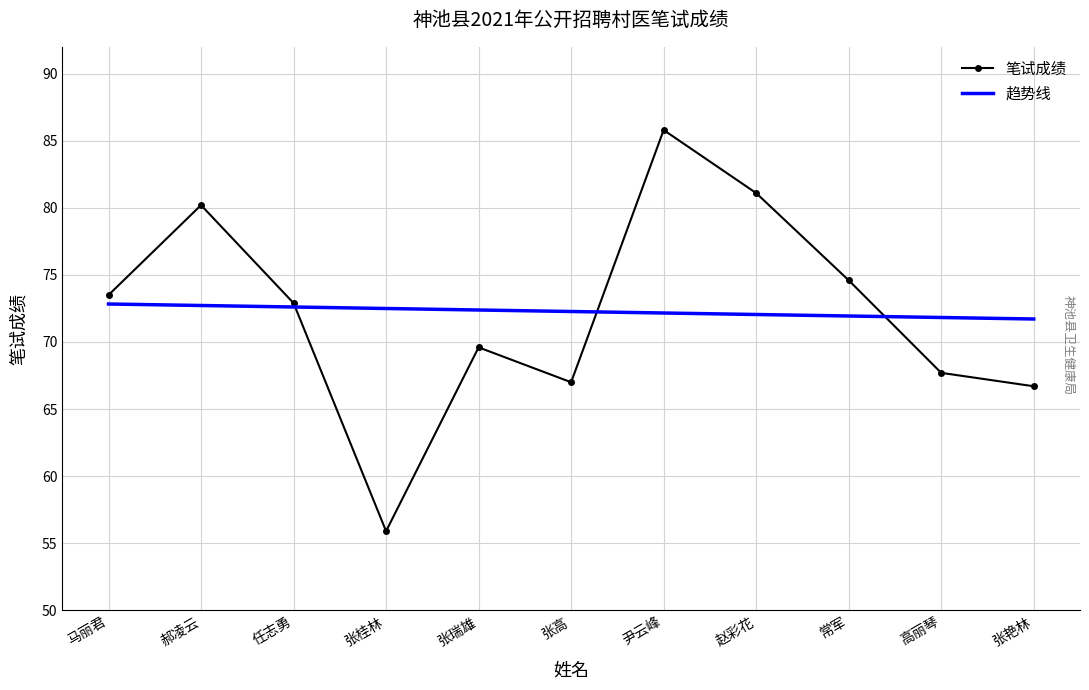

Read the 笔试成绩 value at 马丽君.

73.5